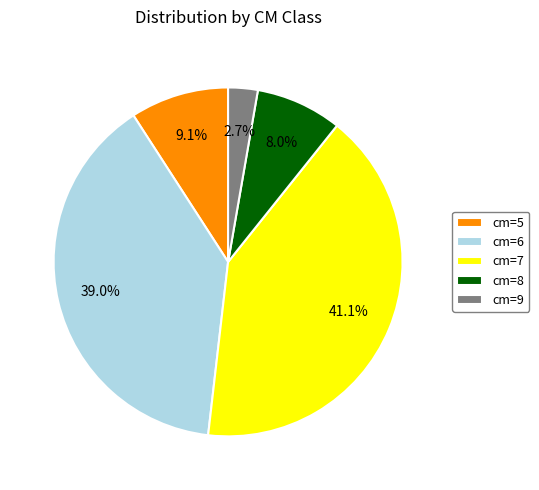

Which has a higher value, cm=7 or cm=5?

cm=7